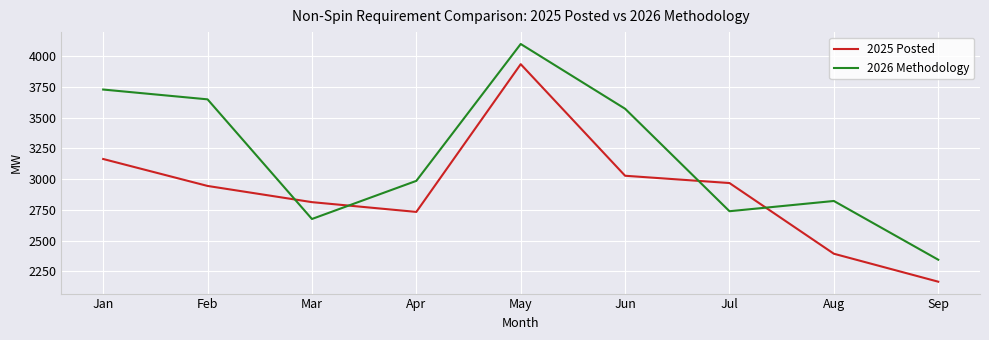

Reading left to right, transcribe all the data shown in this chart.

2025 Posted: Jan=3163.2	Feb=2944.4	Mar=2812.9	Apr=2733.6	May=3932.9	Jun=3027.2	Jul=2967.9	Aug=2394.1	Sep=2167.1
2026 Methodology: Jan=3727.0	Feb=3647.3	Mar=2676.1	Apr=2985.6	May=4096.7	Jun=3571.1	Jul=2739.2	Aug=2822.4	Sep=2345.4